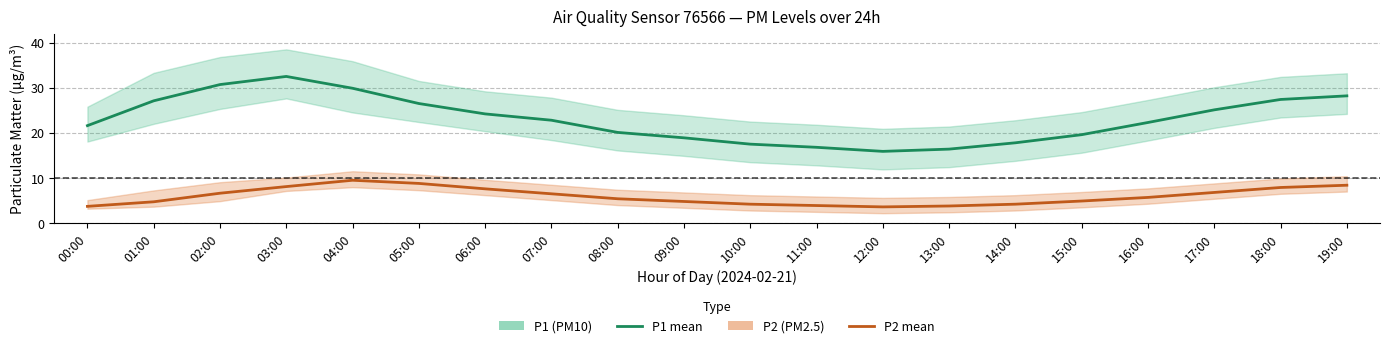

What is the minimum value shown in the chart?

3.6